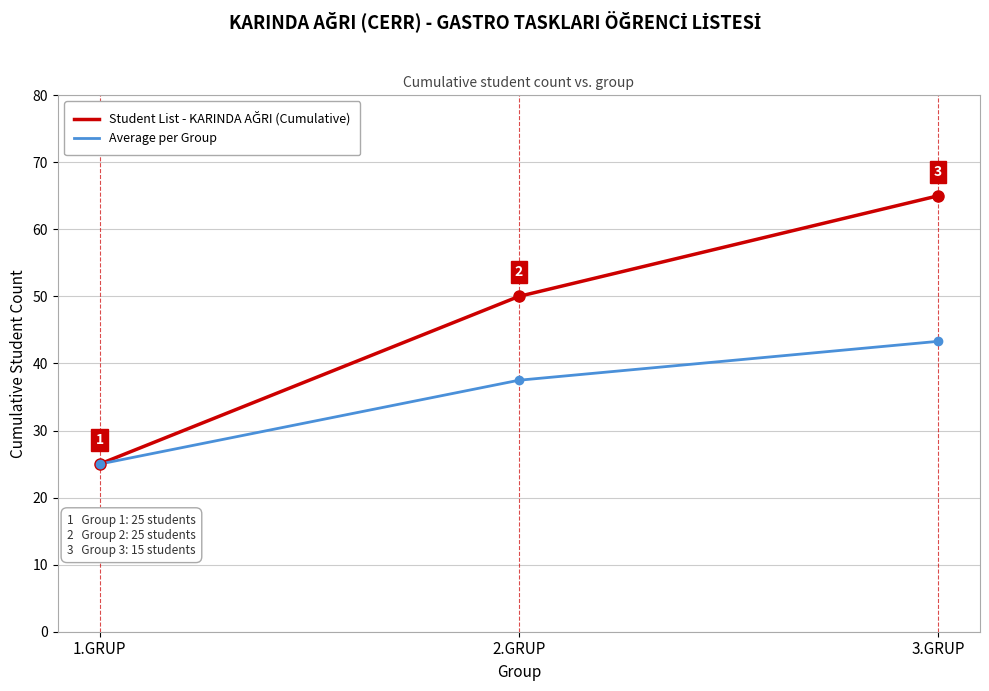

Read the Average per Group value at 3.GRUP.

43.3